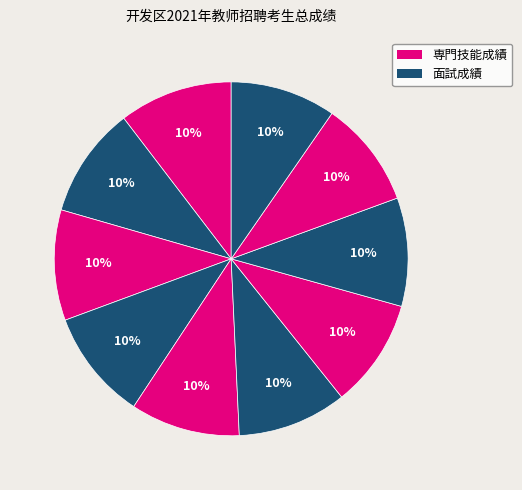

Count the number of slices in the pie.

10